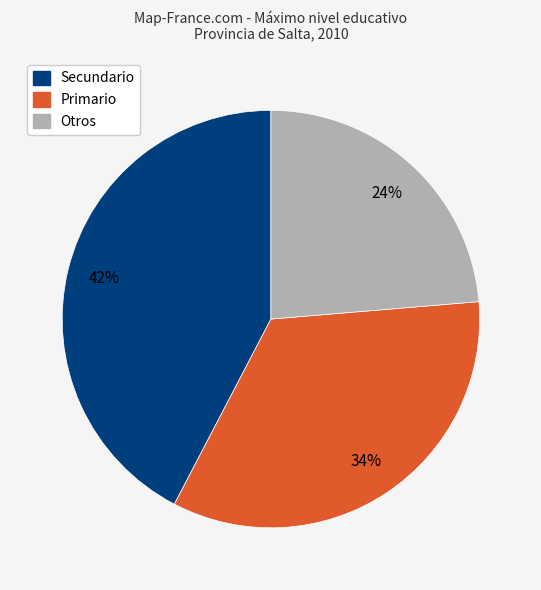

To the nearest percent, what is the average slice percentage?

33%